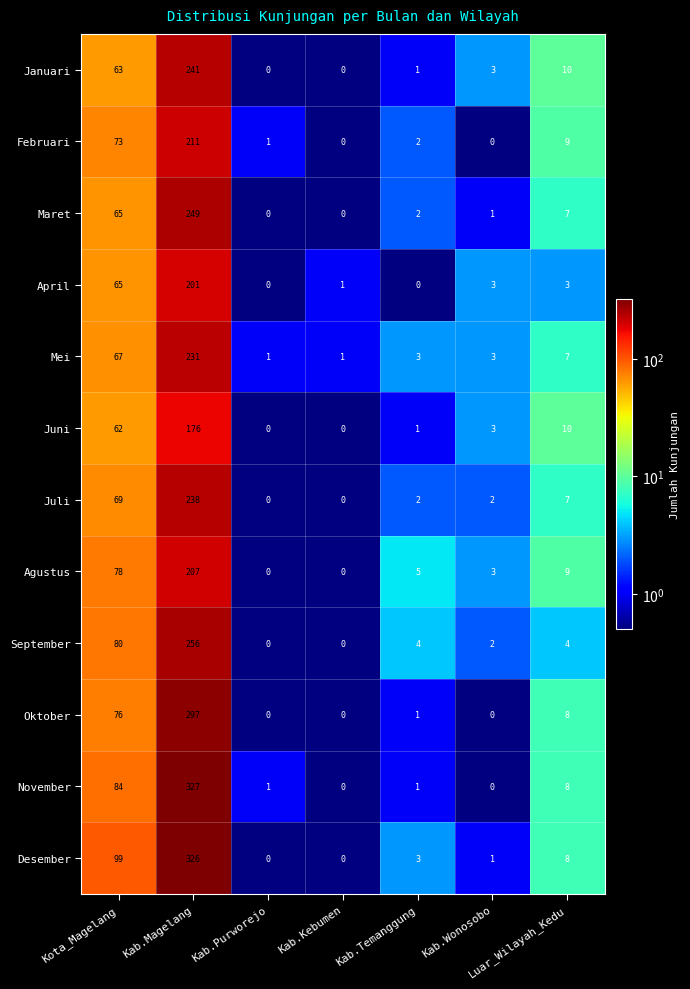

List the series in order of their peak value, highest first.

November, Desember, Oktober, September, Maret, Januari, Juli, Mei, Februari, Agustus, April, Juni